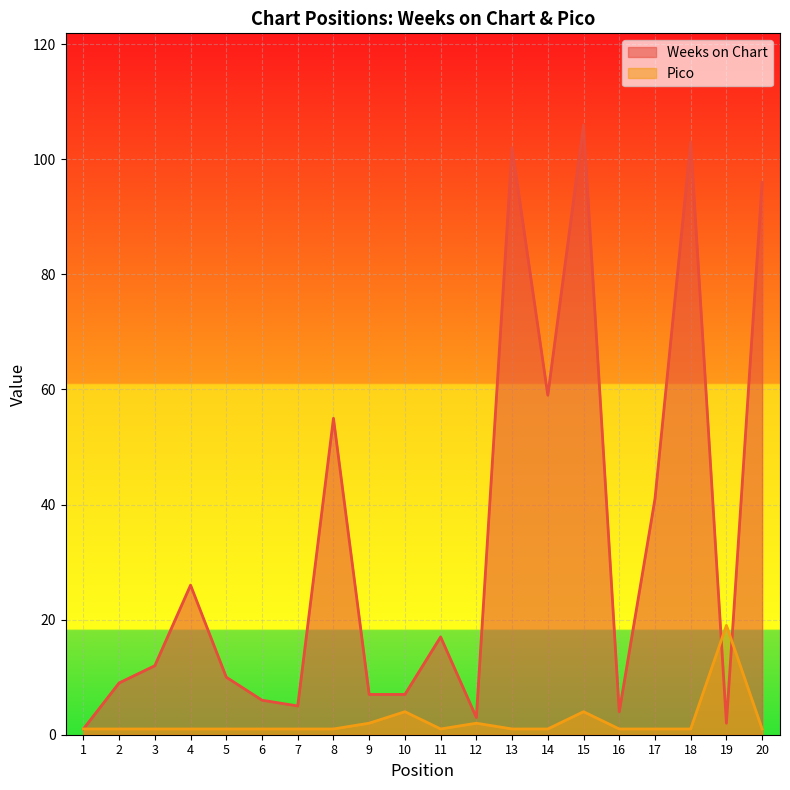

What is the difference between the maximum and second lowest values in the Weeks on Chart series?

104